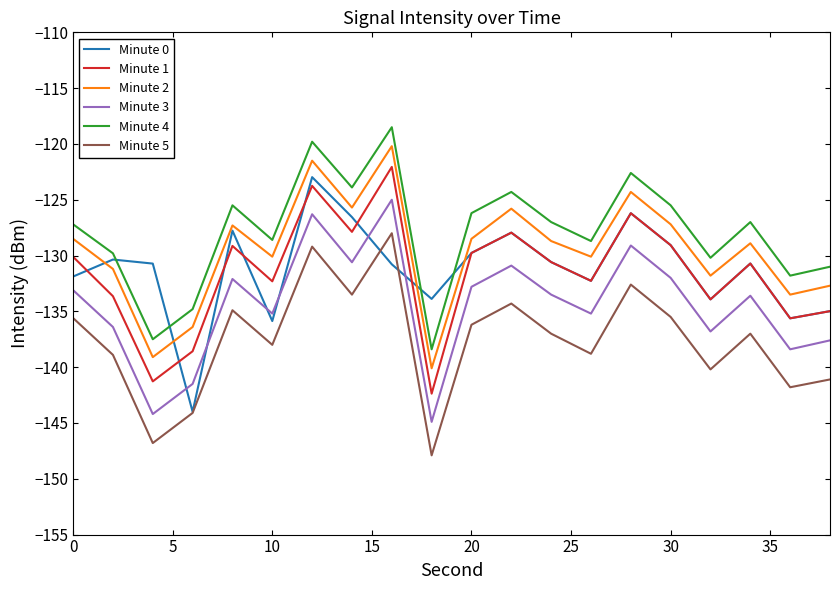

True or false: Minute 0 and Minute 2 cross at least once.

True